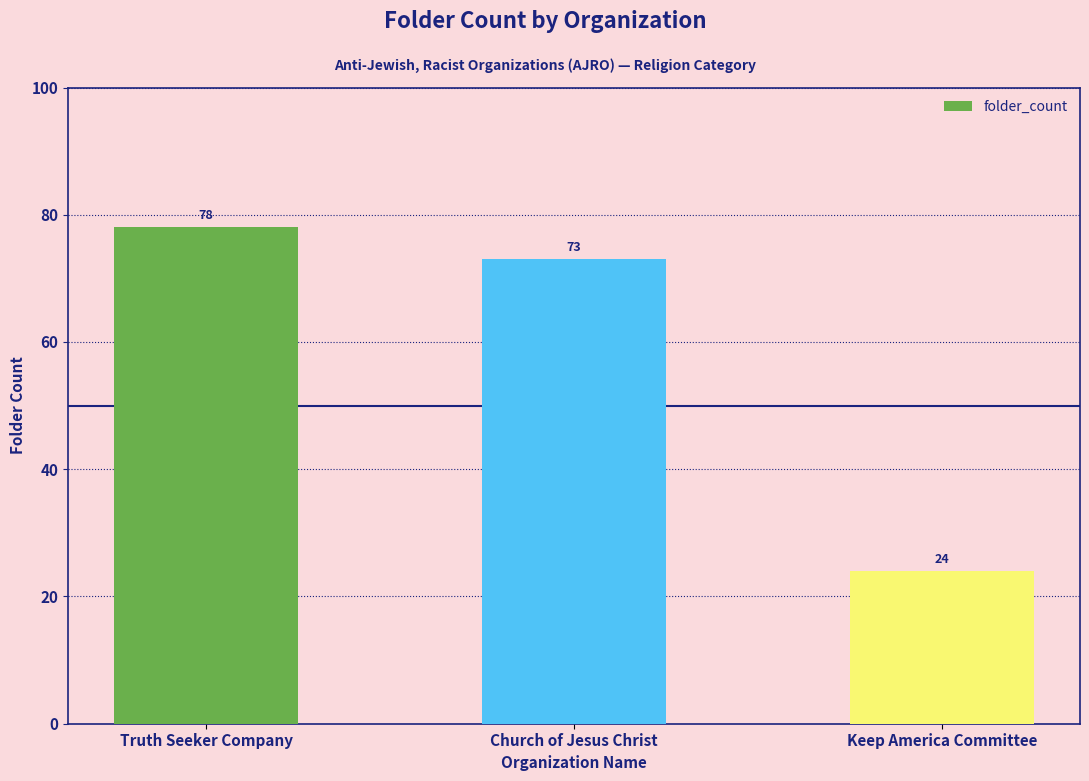

Approximately how many times larger is the value at Keep America Committee compared to Truth Seeker Company?

0.3